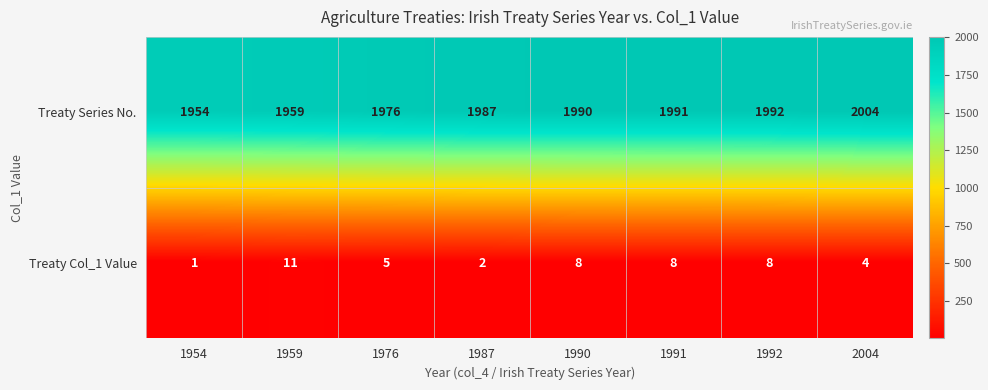

What is the average value of the Treaty Col_1 Value series?

6